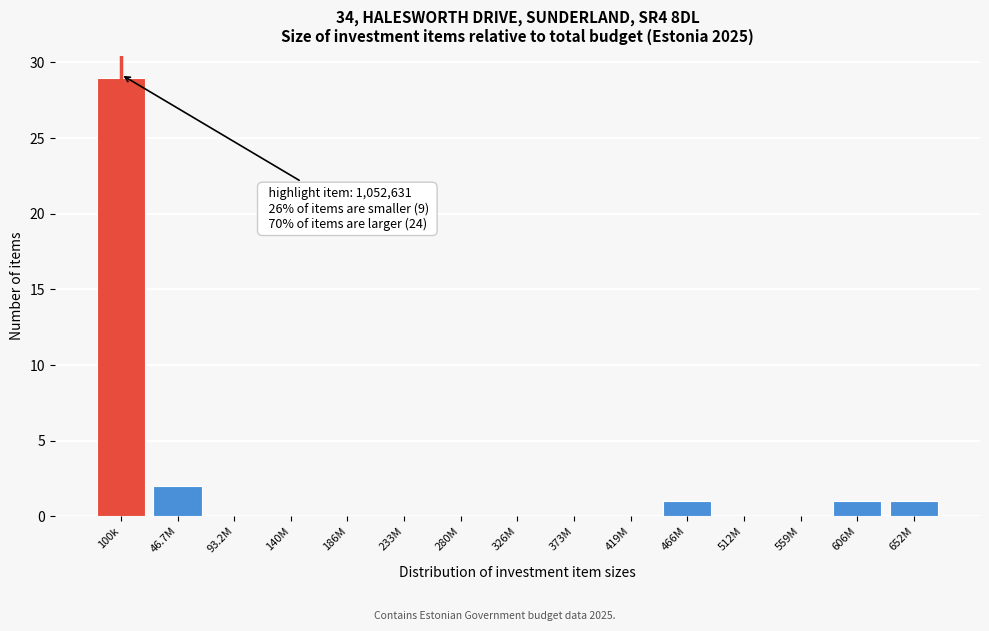

Reading right to left, list all the values displayed in this chart.

652M=1	606M=1	559M=0	512M=0	466M=1	419M=0	373M=0	326M=0	280M=0	233M=0	186M=0	140M=0	93.2M=0	46.7M=2	100k=29